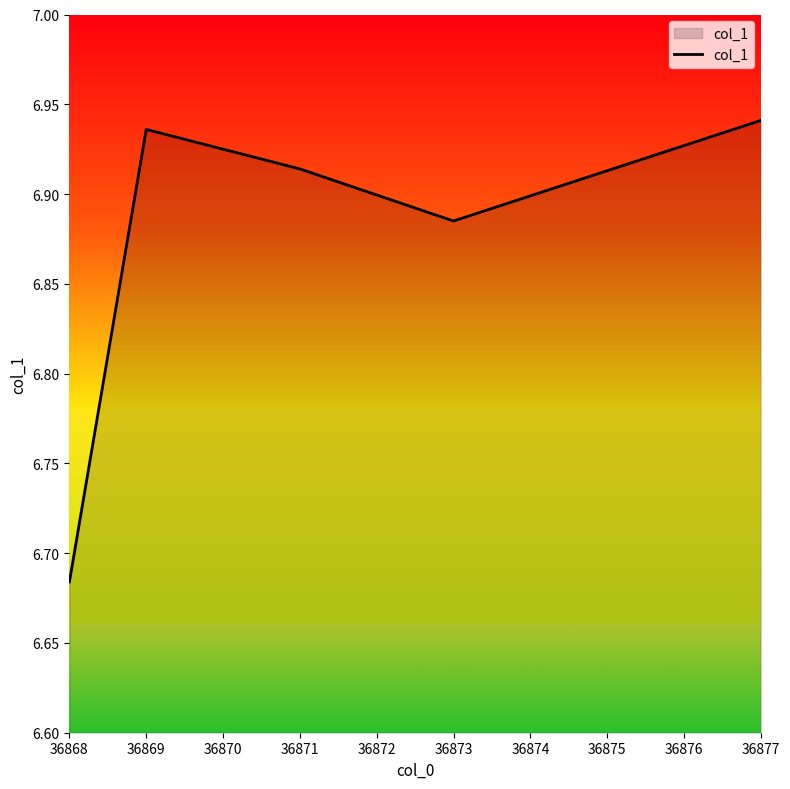

How many values are between 6 and 7?

5